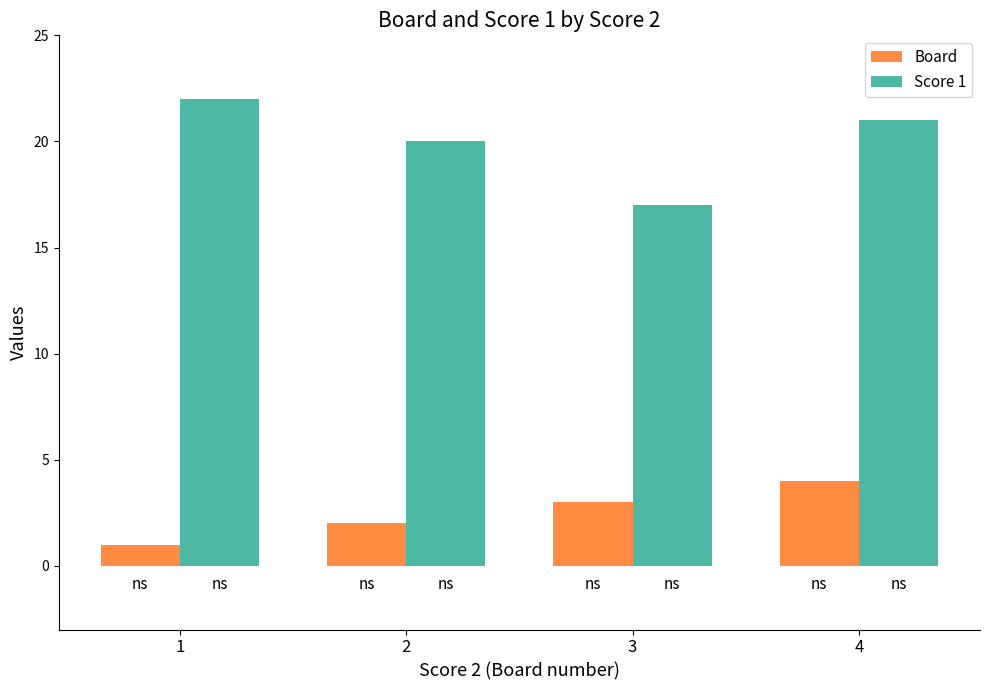

How many data points in Board are less than 3?

2